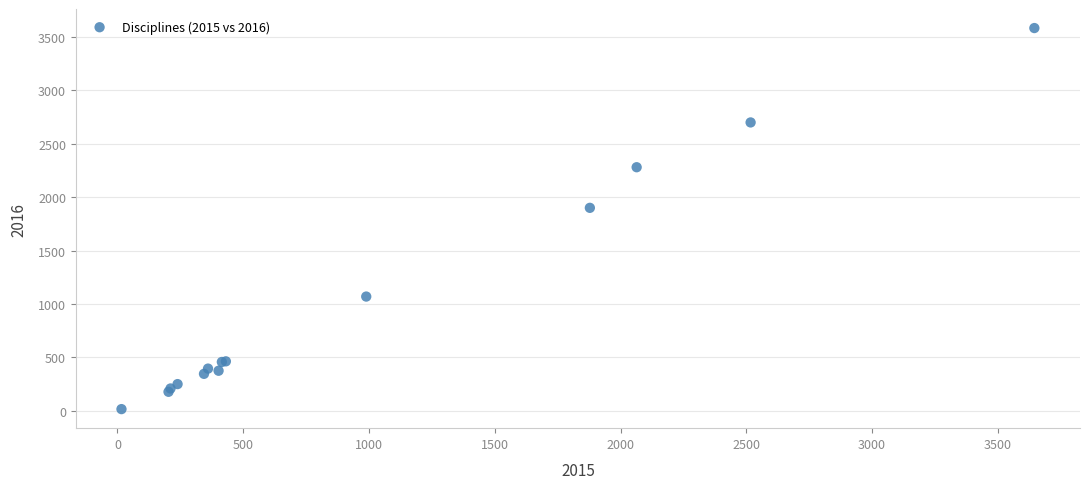

What Y value in the scatter plot is closest to 1799?

1900